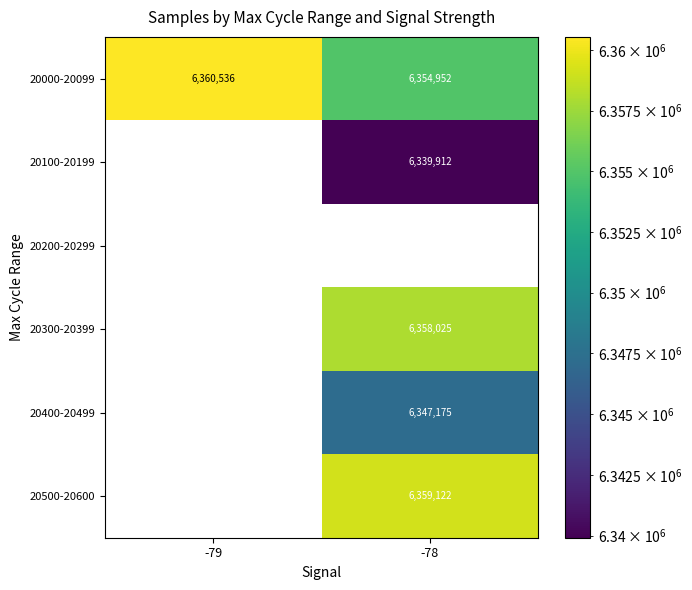

Which label corresponds to the smallest value in the chart?

-78